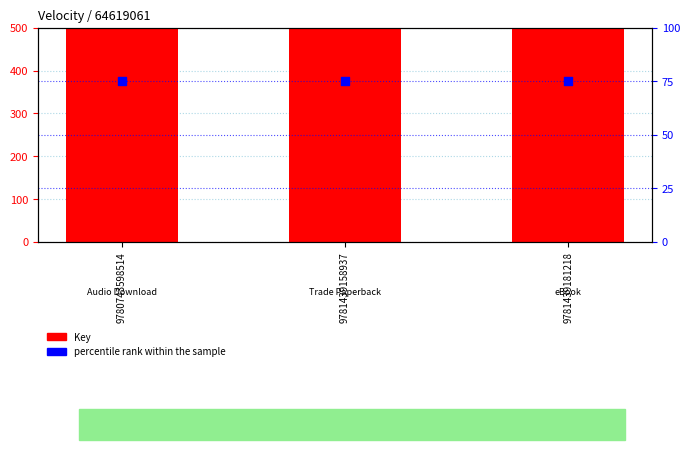

Is the value of Key at 9781439158937 greater than the value of percentile rank within the sample at 9781439181218?

Yes